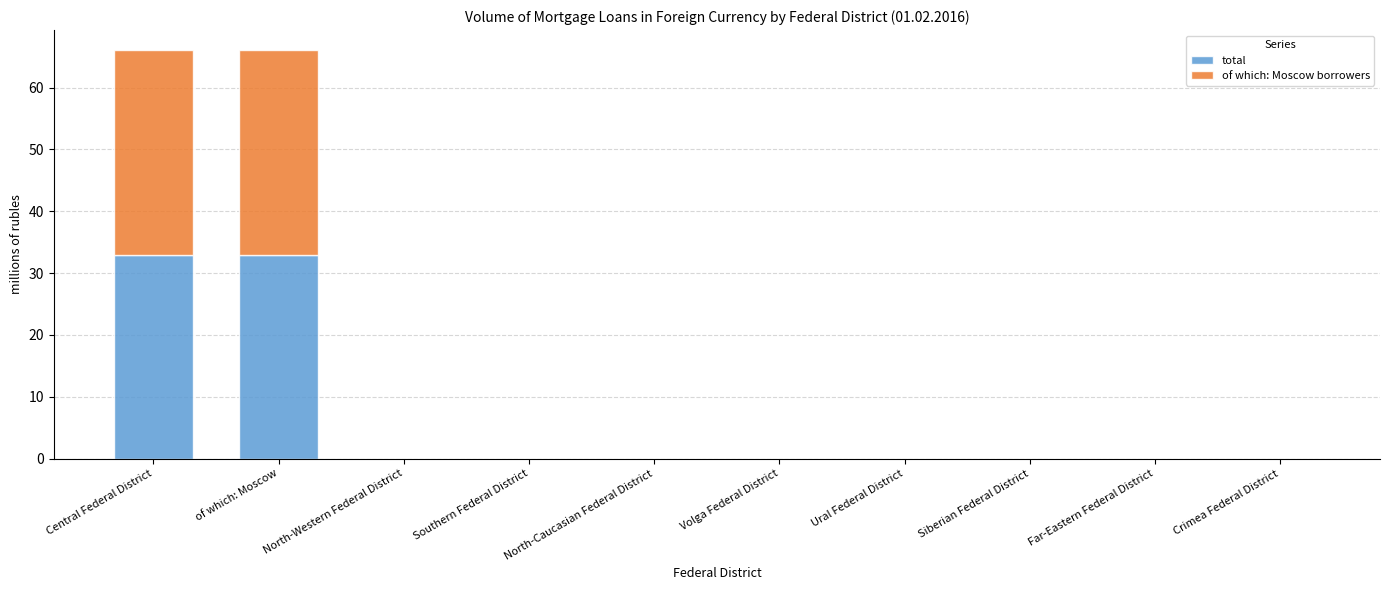

What is the total value across all series at Central Federal District?

66